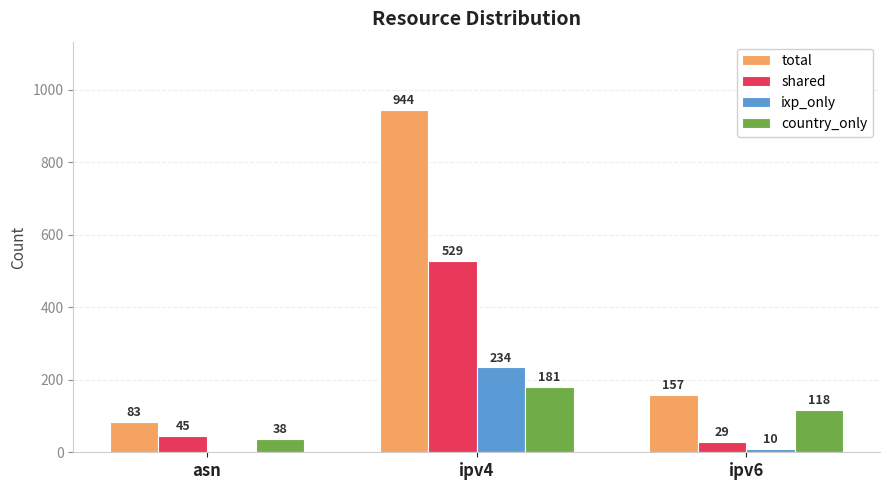

What is the sum of all shared values?

603